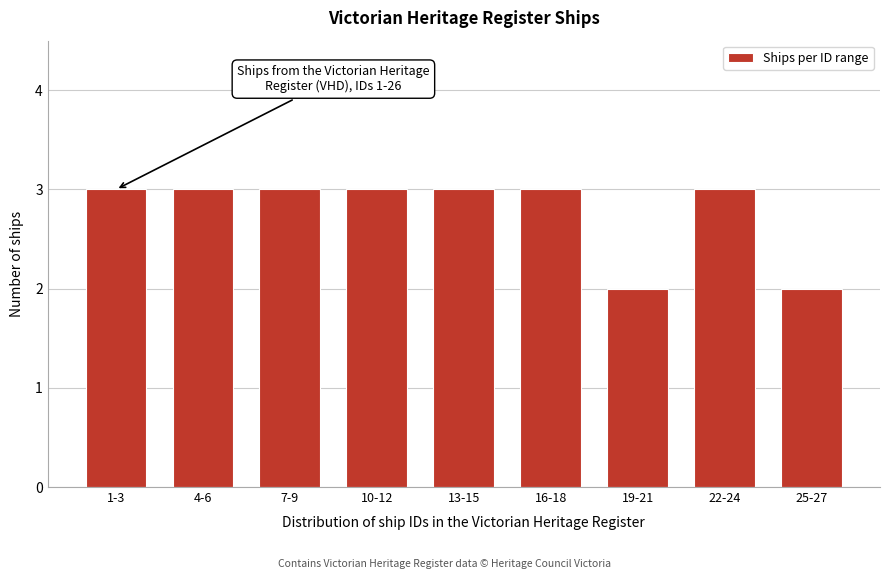

Reading right to left, list all the values displayed in this chart.

25-27=2	22-24=3	19-21=2	16-18=3	13-15=3	10-12=3	7-9=3	4-6=3	1-3=3